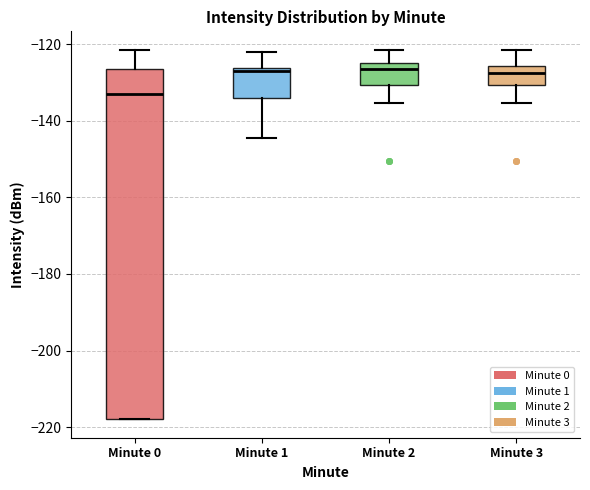

Where is the upper edge of the box for Minute 2 on the y-axis? The values are not printed on the chart, so give them approximately, as read against the axis.

-126